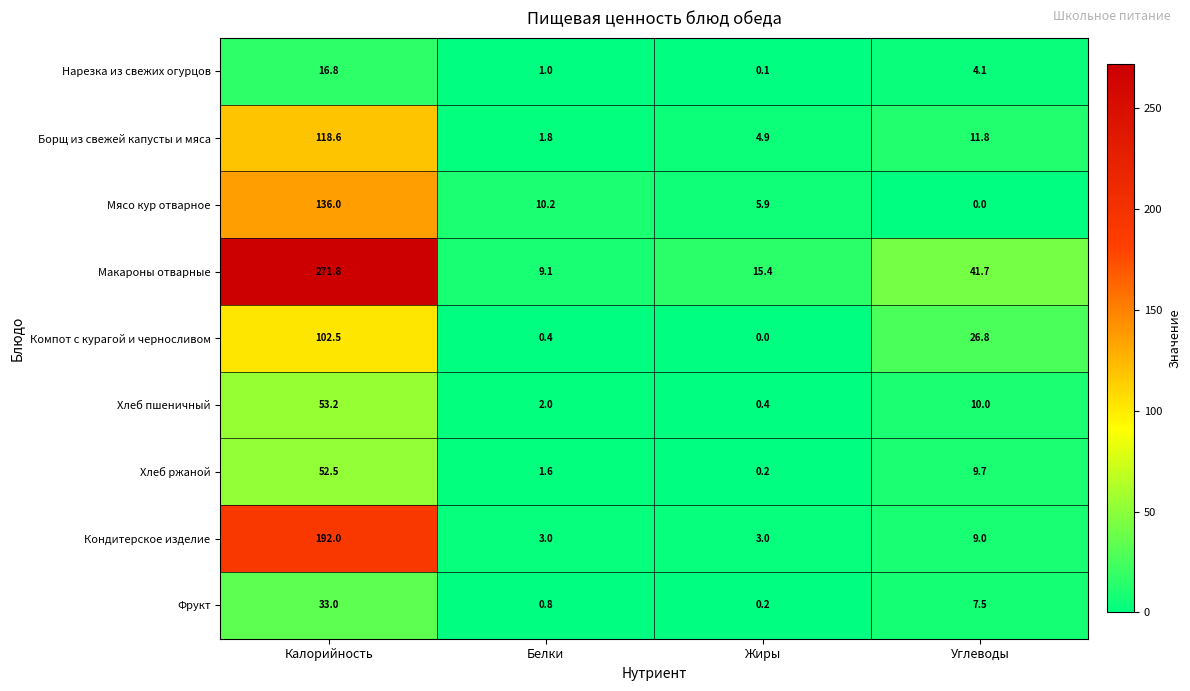

How many values in the Хлеб пшеничный series are below 10?

2